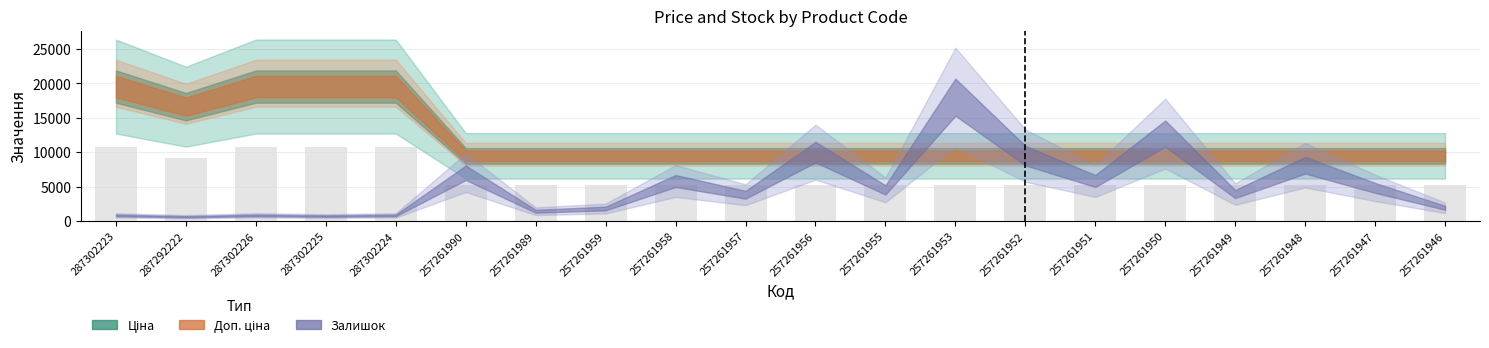

What is the maximum value shown in the chart?

10748.5